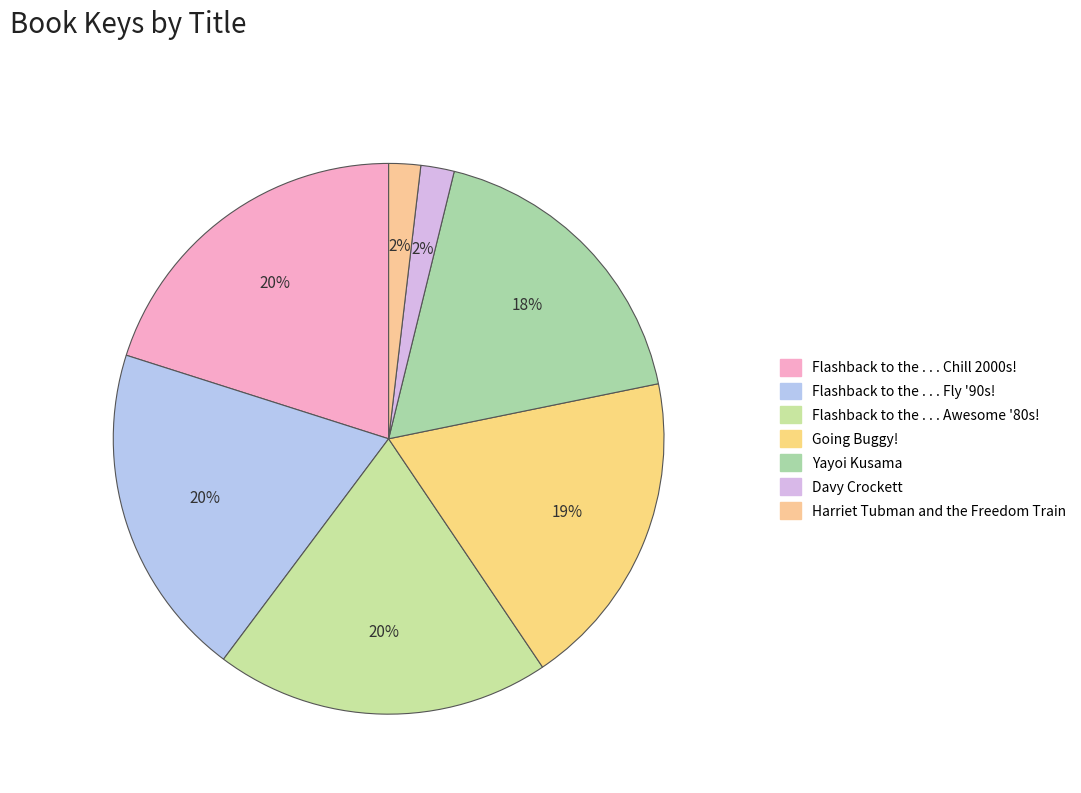

What percentage do Flashback to the . . . Chill 2000s! and Harriet Tubman and the Freedom Train together represent?

22.0%